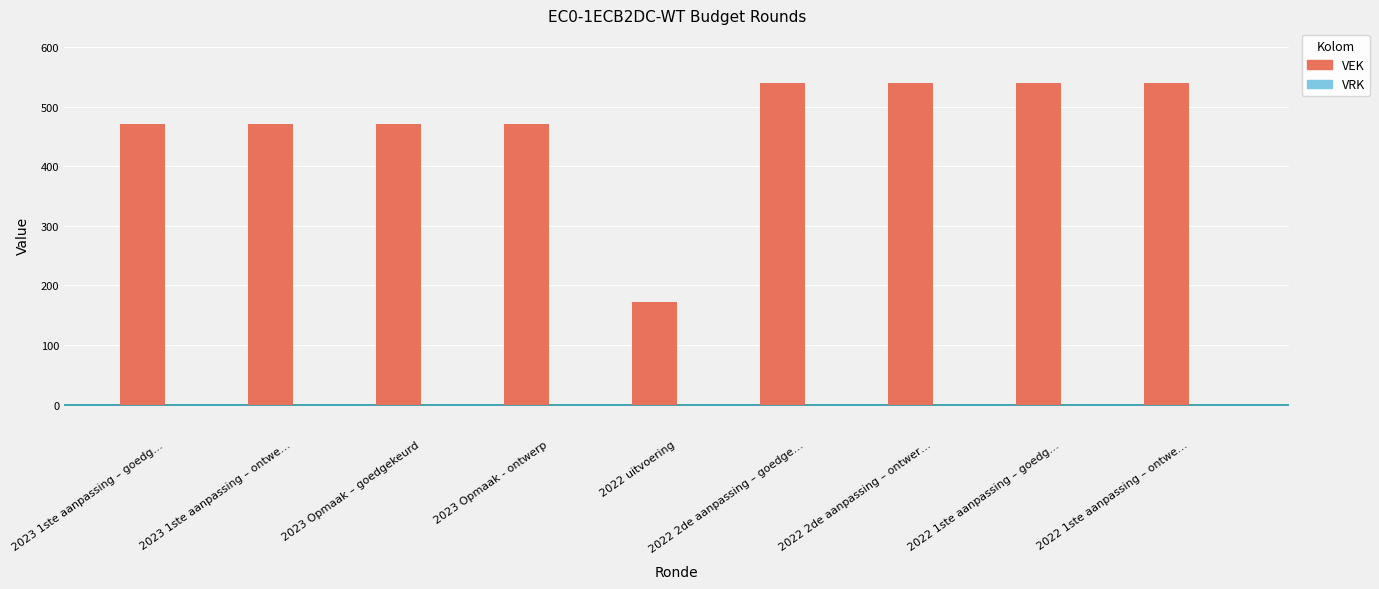

Which label corresponds to the smallest value in the chart?

2022 uitvoering